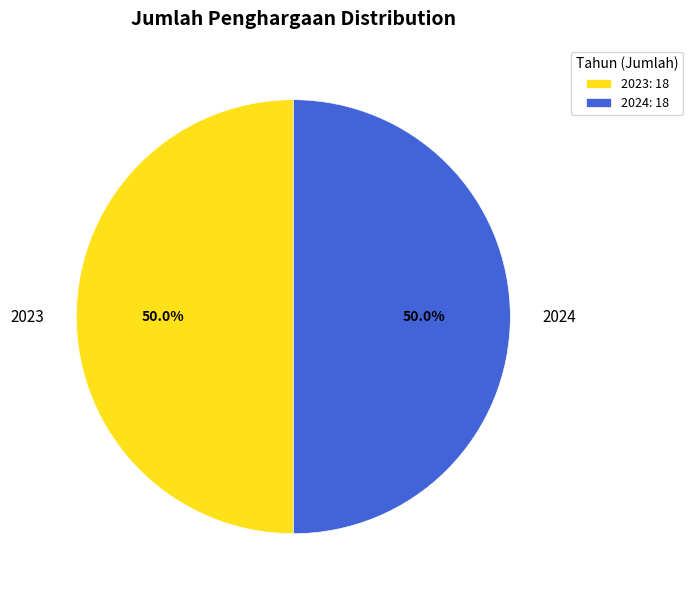

Is the sum of 2024: 18 and 2023: 18 greater than half?

Yes